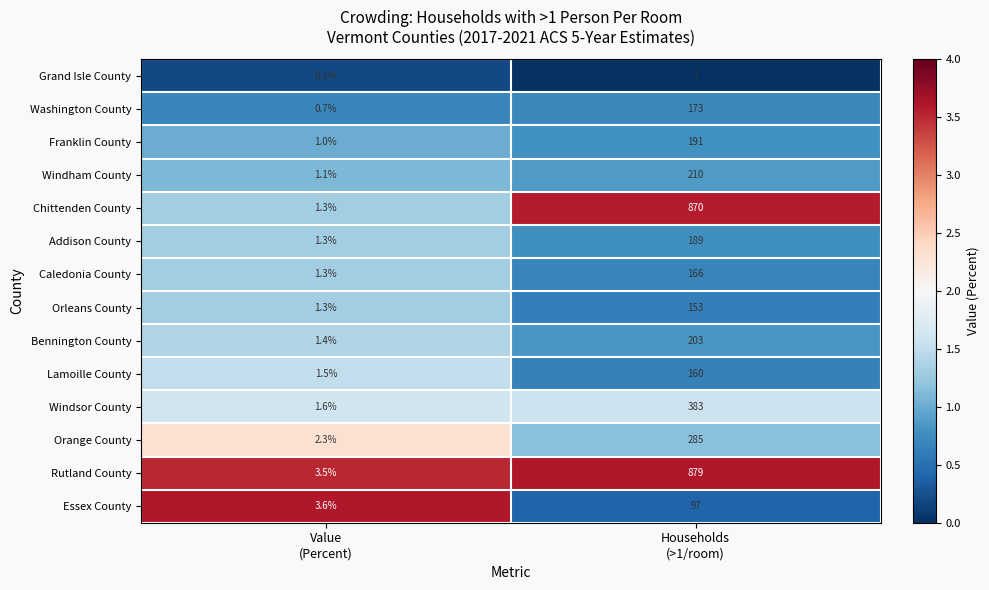

Reading left to right, transcribe all the data shown in this chart.

Grand Isle County: 0.2	7.0
Washington County: 0.7	173.0
Franklin County: 1.0	191.0
Windham County: 1.1	210.0
Chittenden County: 1.3	870.0
Addison County: 1.3	189.0
Caledonia County: 1.3	166.0
Orleans County: 1.3	153.0
Bennington County: 1.4	203.0
Lamoille County: 1.5	160.0
Windsor County: 1.6	383.0
Orange County: 2.3	285.0
Rutland County: 3.5	879.0
Essex County: 3.6	97.0